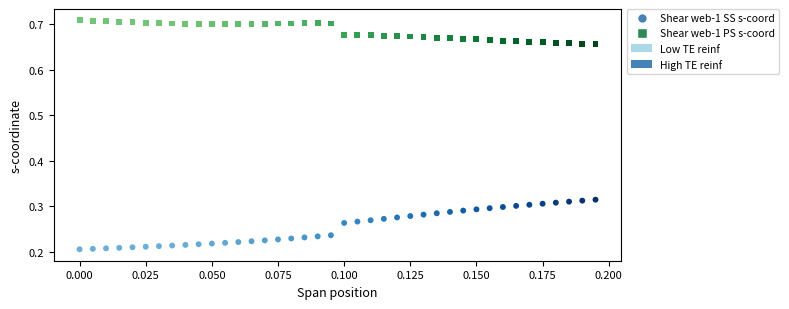

Which series has the largest Y range (max minus min)?

Shear web-1 SS s-coord